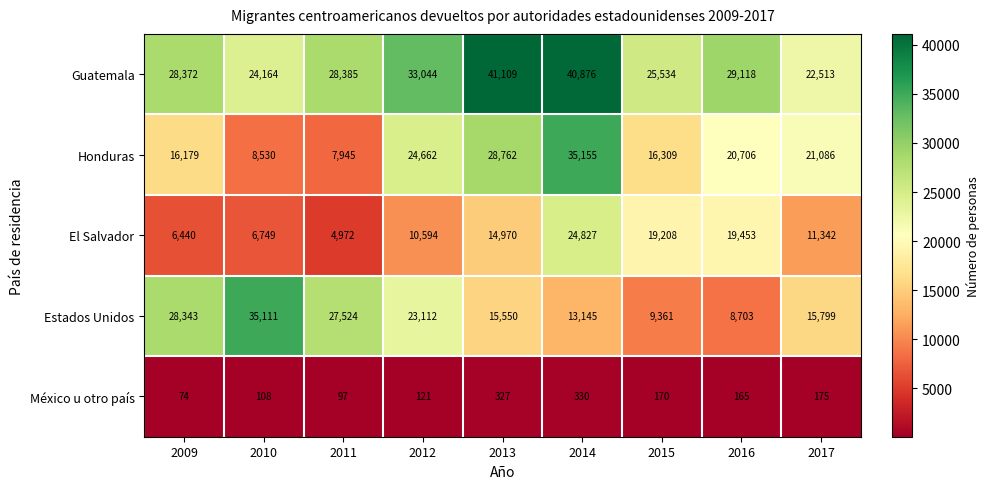

What is the total value across all series at 2017?

70915